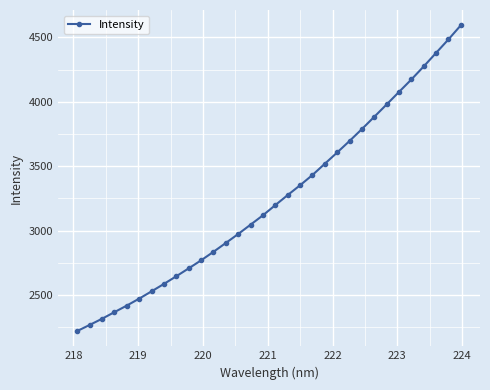

What is the greatest value displayed?

4594.6